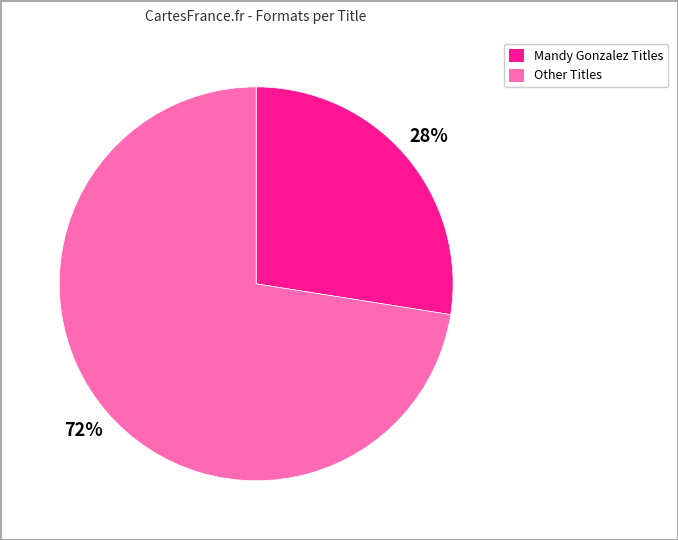

Does any single category account for the majority?

Yes